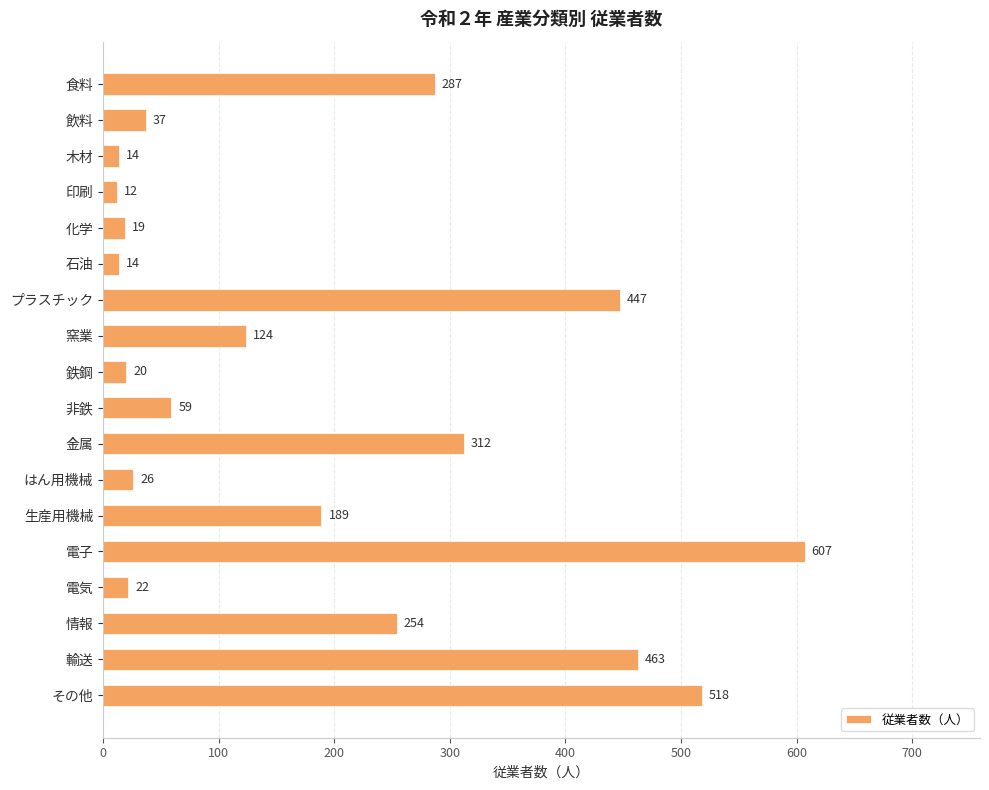

Reading top to bottom, extract all data points from this chart.

287	37	14	12	19	14	447	124	20	59	312	26	189	607	22	254	463	518